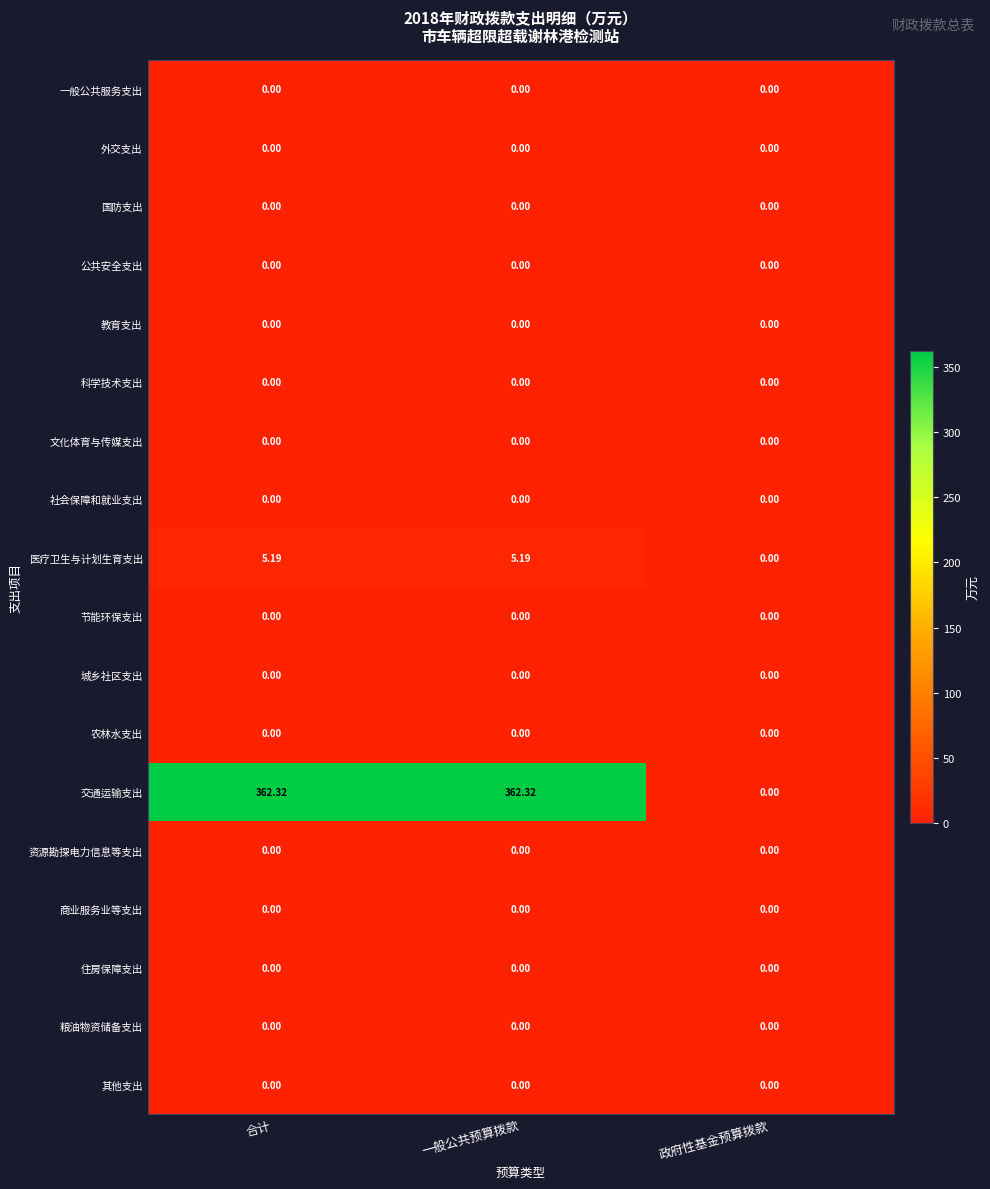

Which category has the lowest value in the 医疗卫生与计划生育支出 series?

政府性基金预算拨款